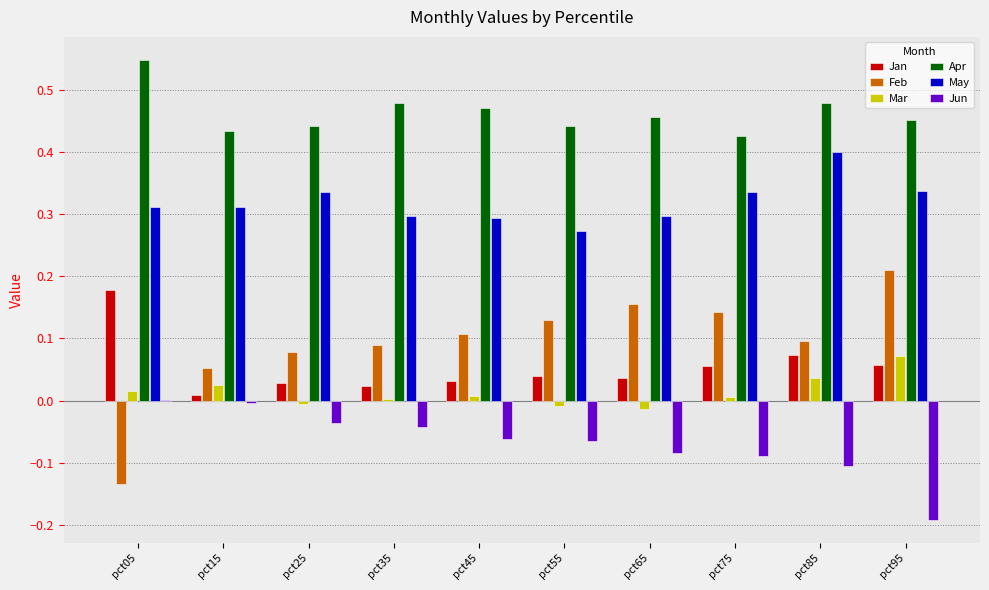

Which category has the highest value across all series?

pct05